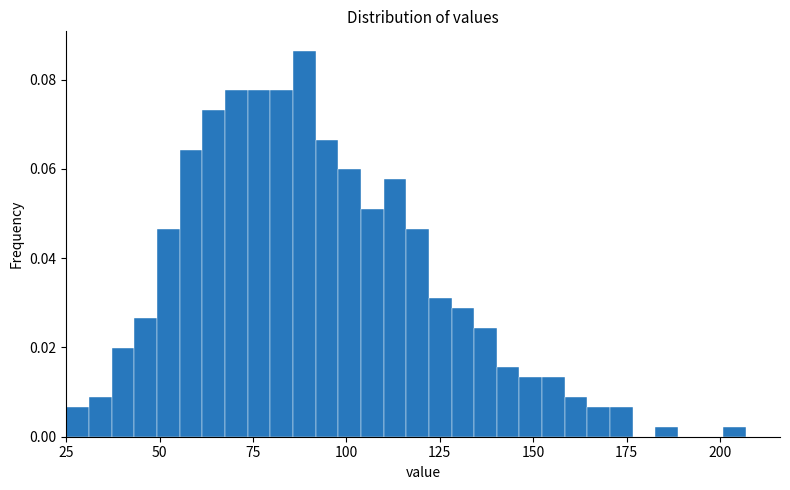

Around what value on the x-axis is the tallest bar? Give the approximate position of its centre, as read against the axis.

90